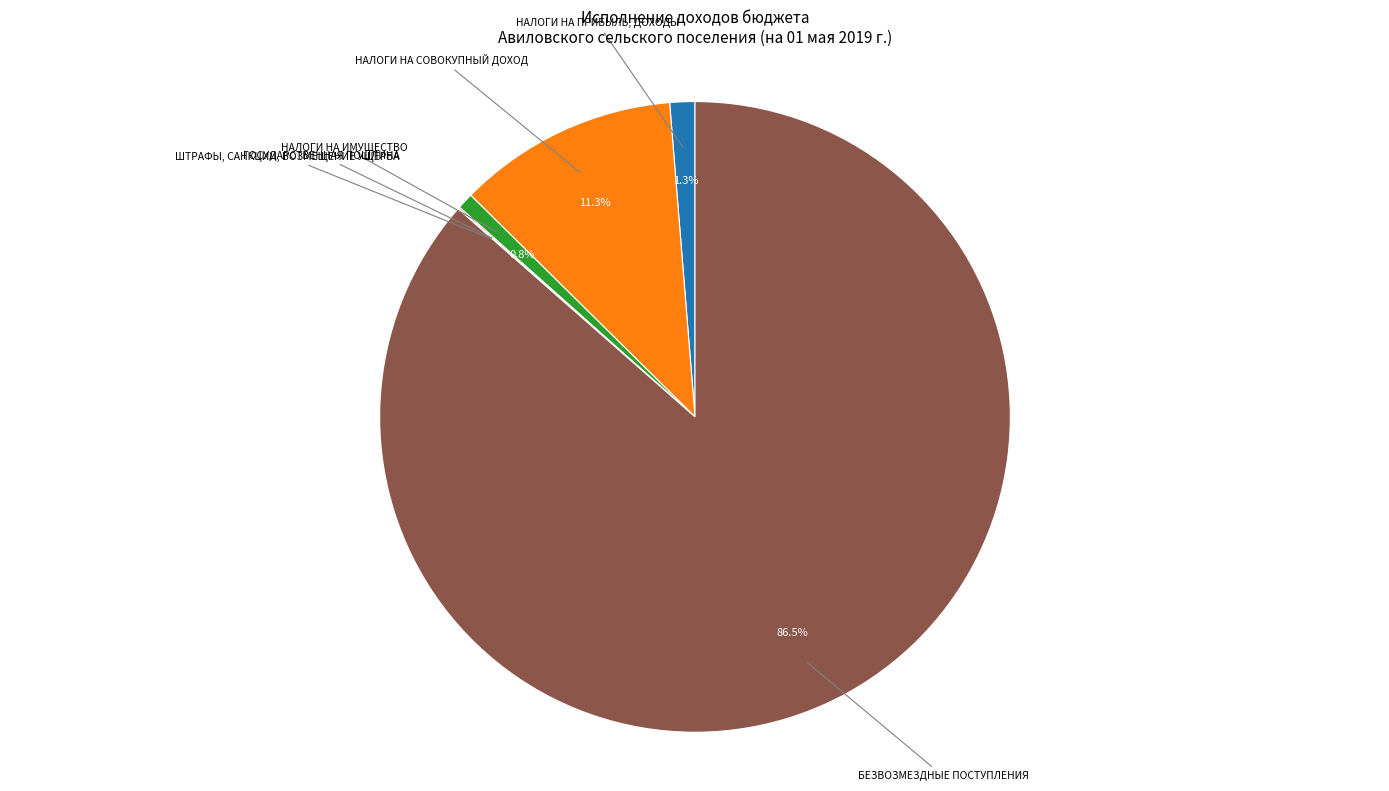

Is there any slice that represents more than half of the pie?

Yes